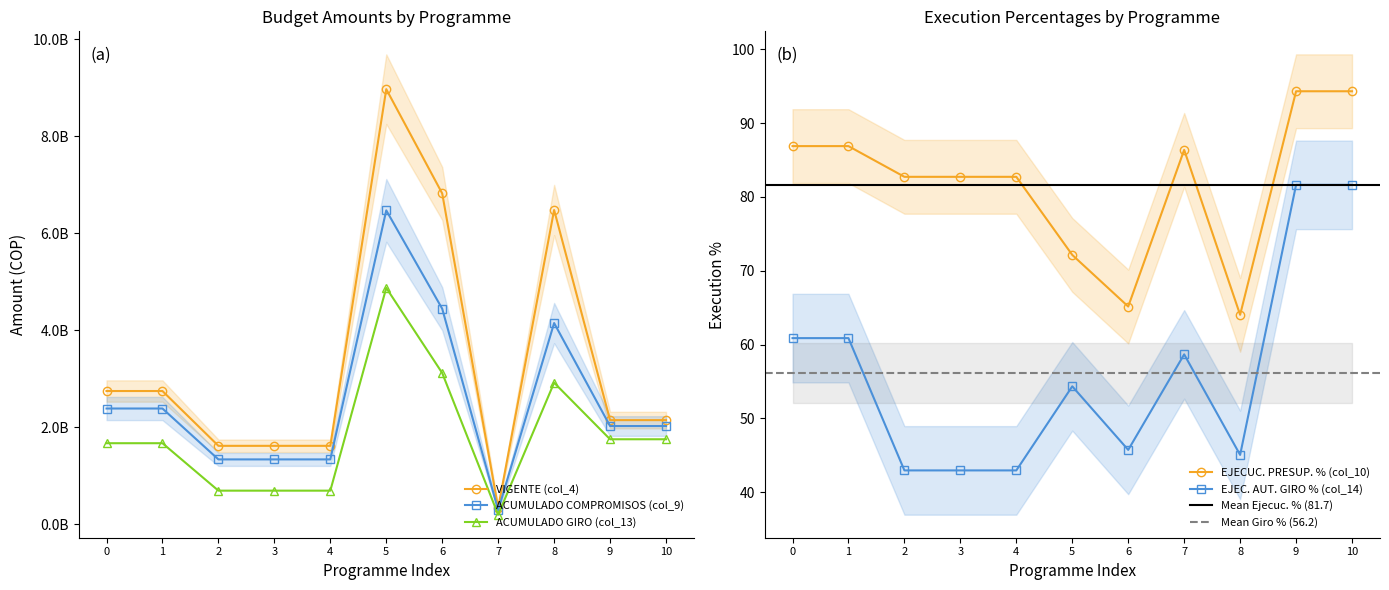

How many values in the EJEC. AUT. GIRO % (col_14) series are below 54?

5